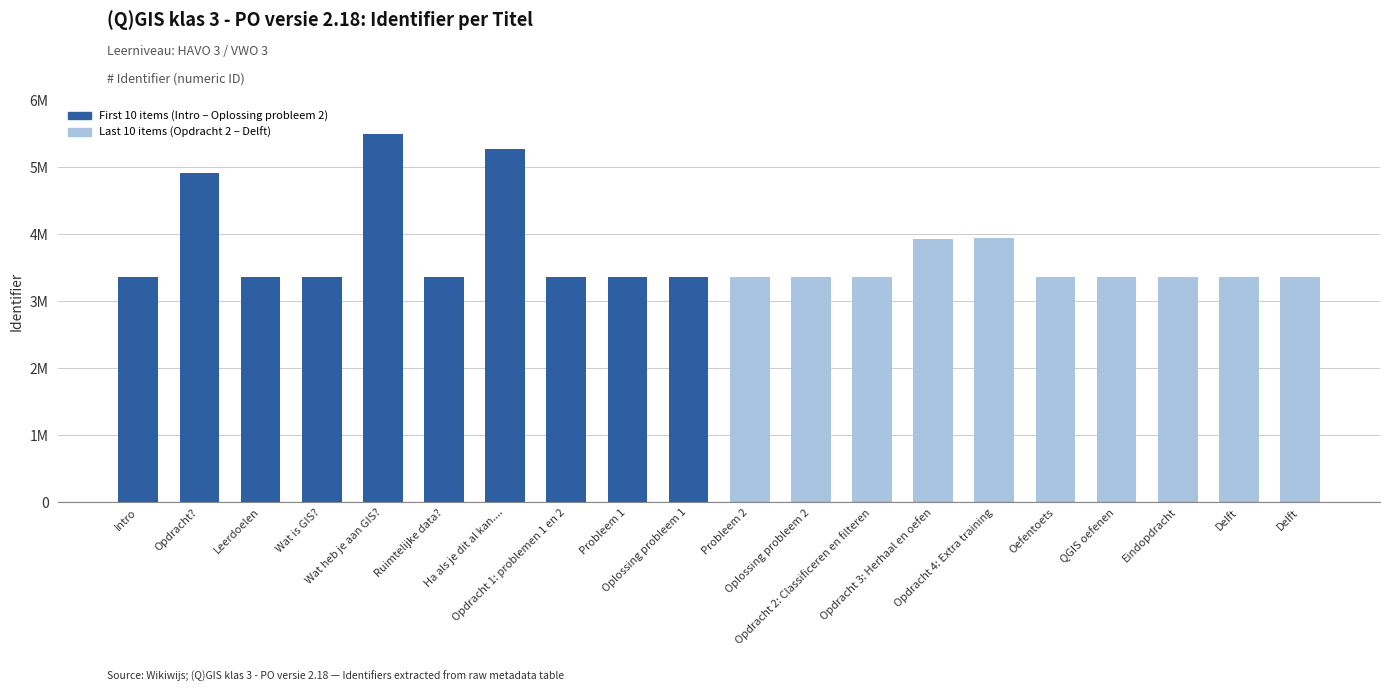

What is the sum of all values?

74105092